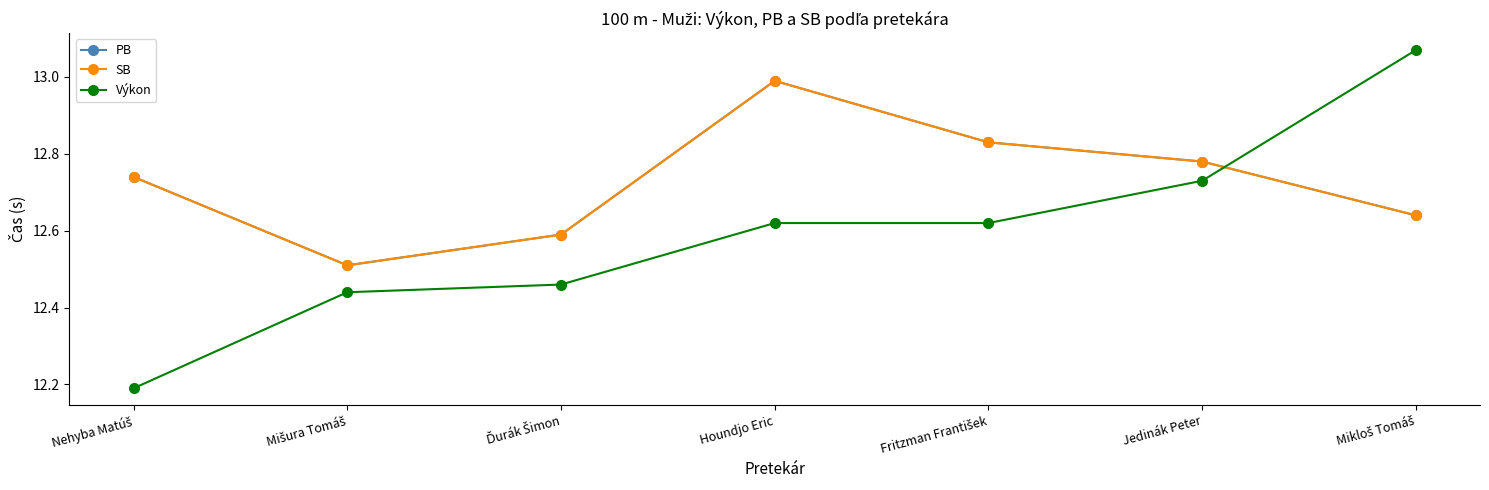

Does the chart have visible grid lines?

No